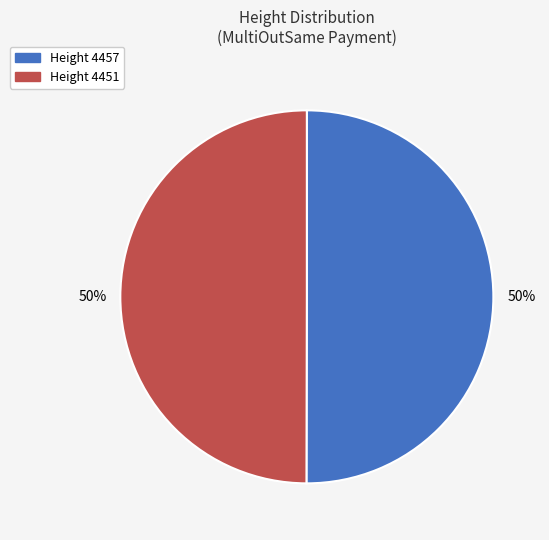

How many segments does this pie chart have?

2